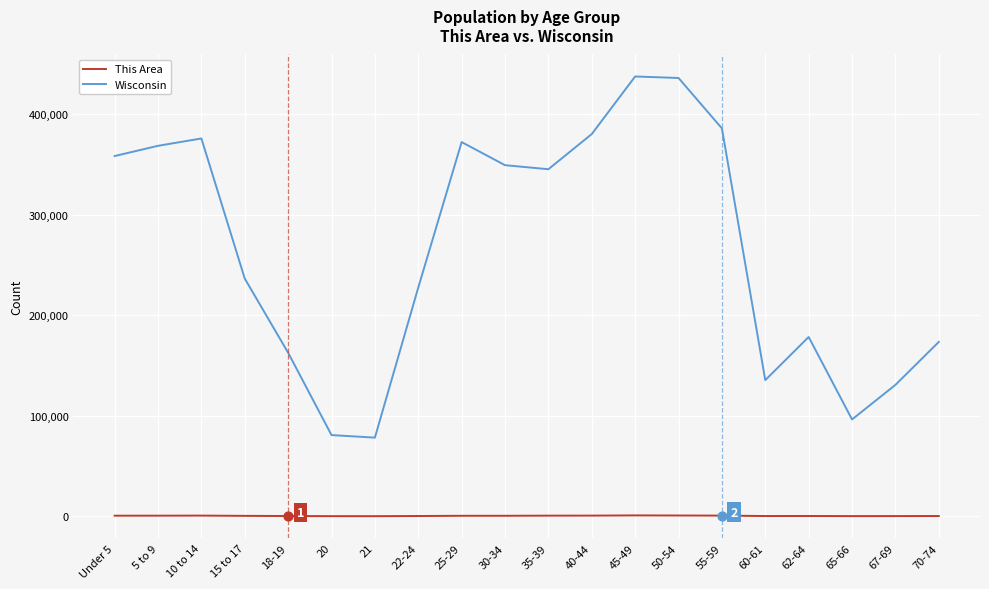

Which series has the largest range (max minus min)?

Wisconsin